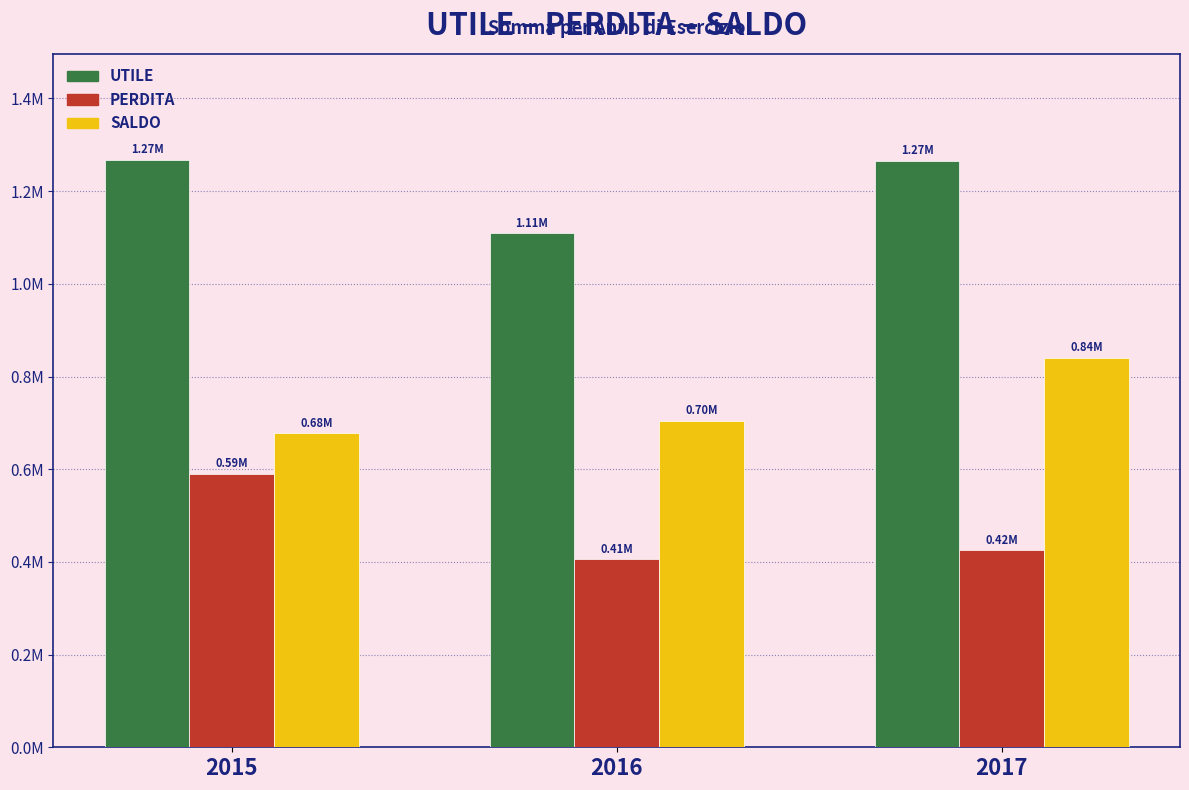

What are all the series names shown in the legend?

UTILE, PERDITA, SALDO